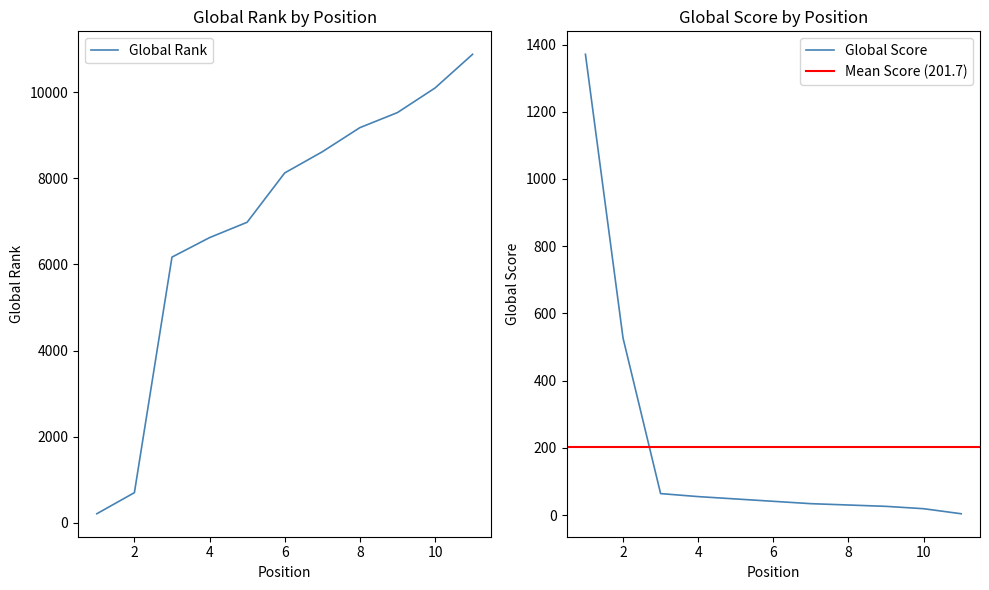

At 7, list the series in order from smallest to largest.

Global Score, Global Rank